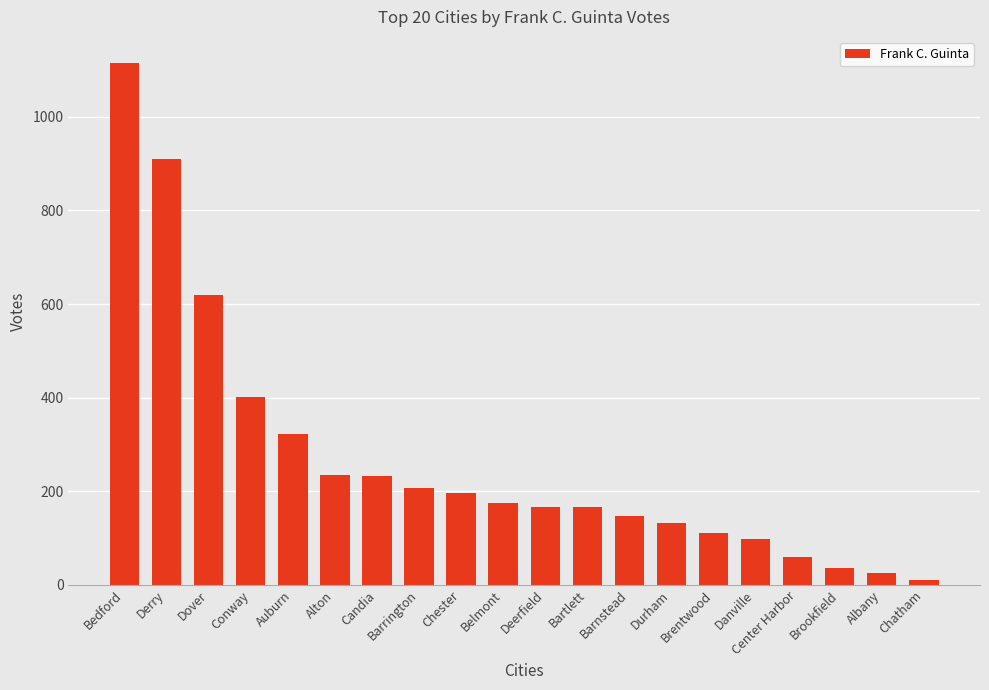

What position from the left is Bedford?

1